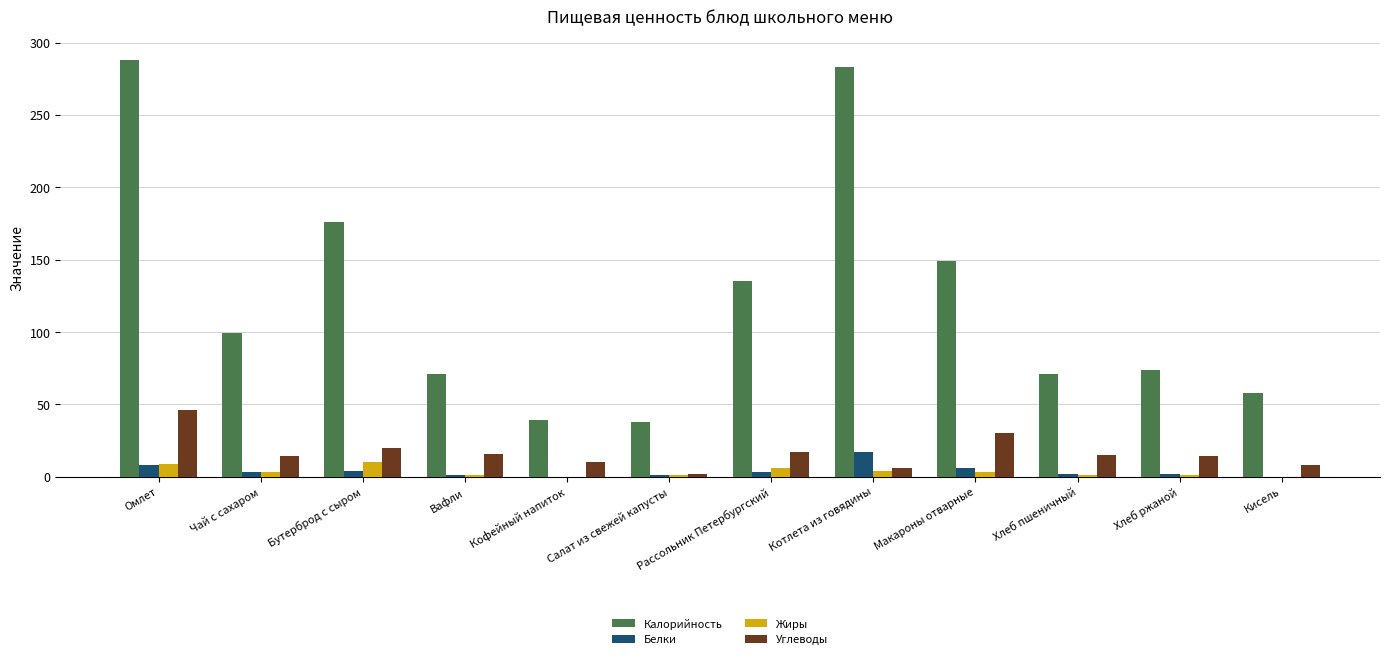

What is the spread (max minus min) of values at Вафли?

70